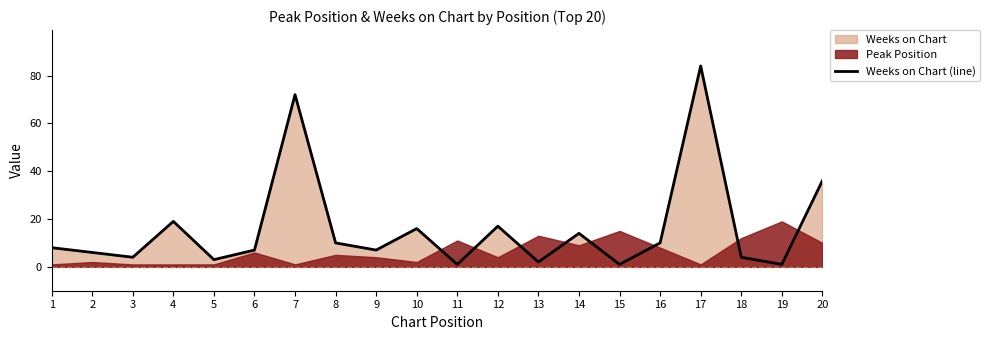

Does the chart display data point markers on the line(s)?

No